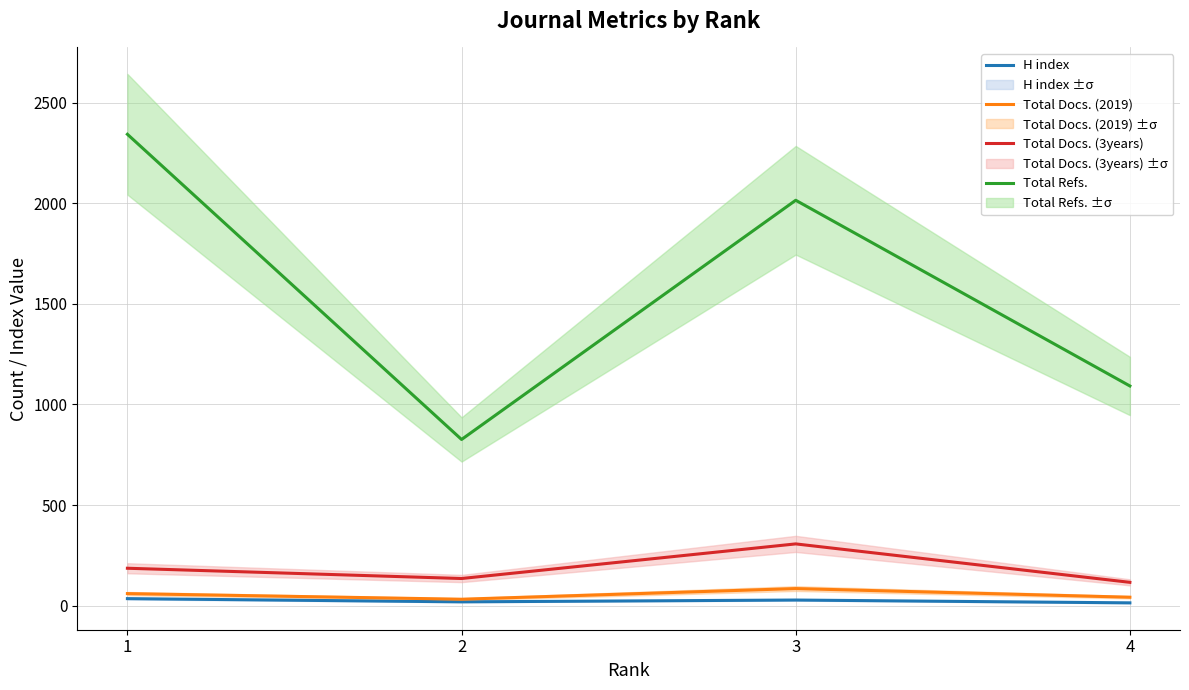

Is it true that Total Docs. (3years) equals 186 at 1?

True